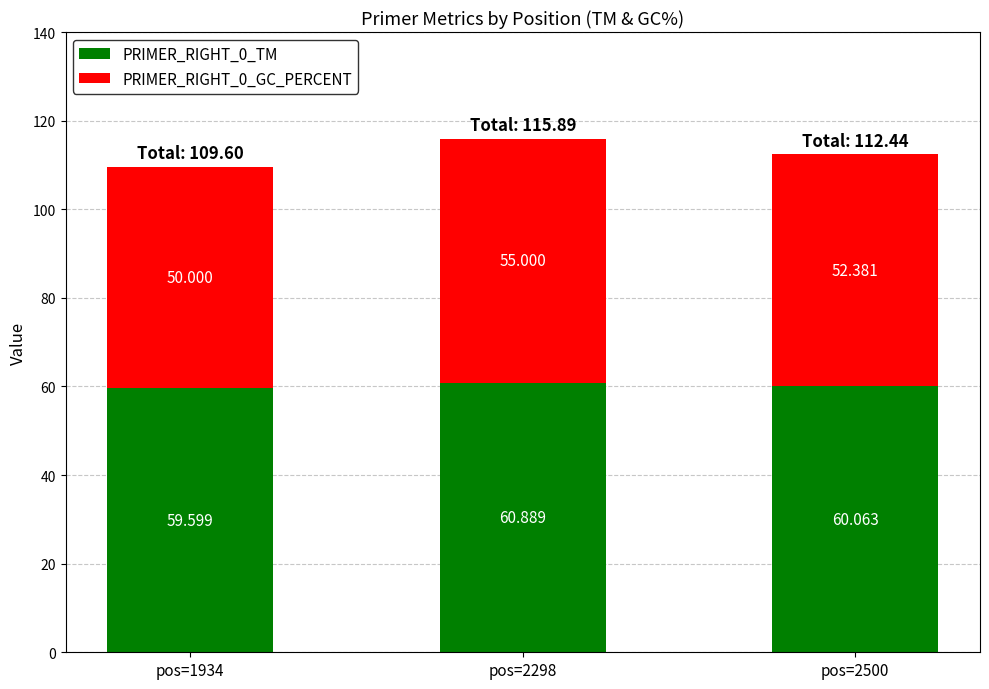

How many PRIMER_RIGHT_0_GC_PERCENT values are between 49 and 54?

2